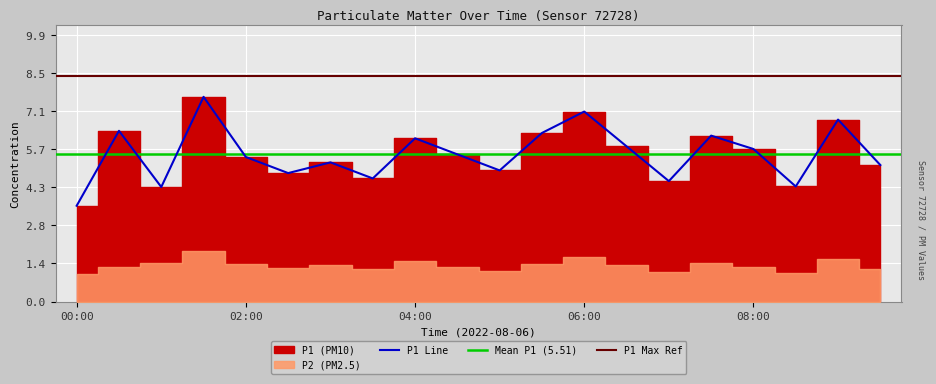

Reading right to left, extract all data points from this chart.

5.1	6.8	4.3	5.7	6.2	4.5	5.8	7.1	6.3	4.9	5.5	6.1	4.6	5.2	4.8	5.4	7.7	4.3	6.4	3.6